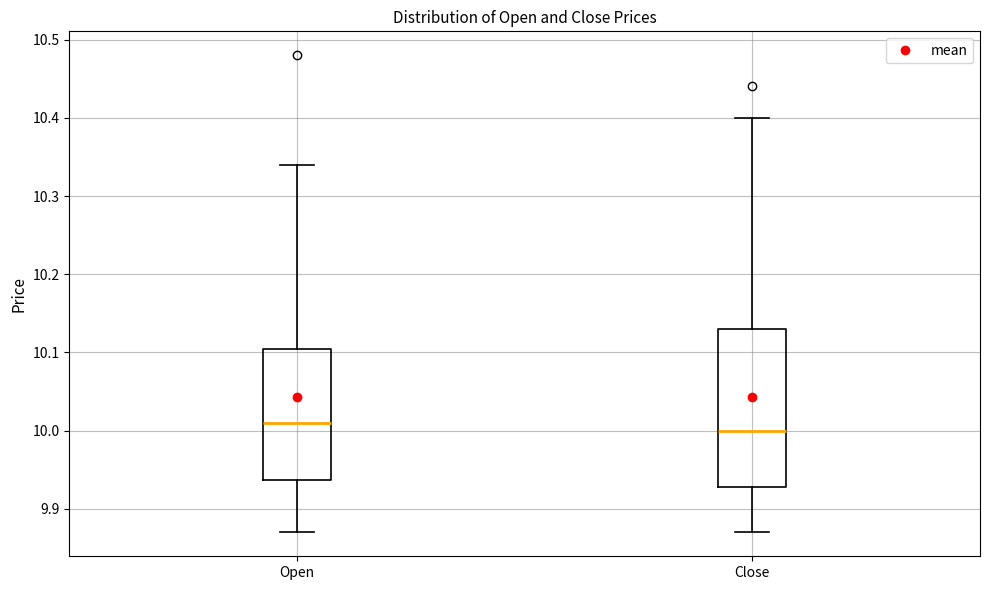

Where does the upper whisker of the box for Close end on the y-axis? The values are not printed on the chart, so give them approximately, as read against the axis.

10.40